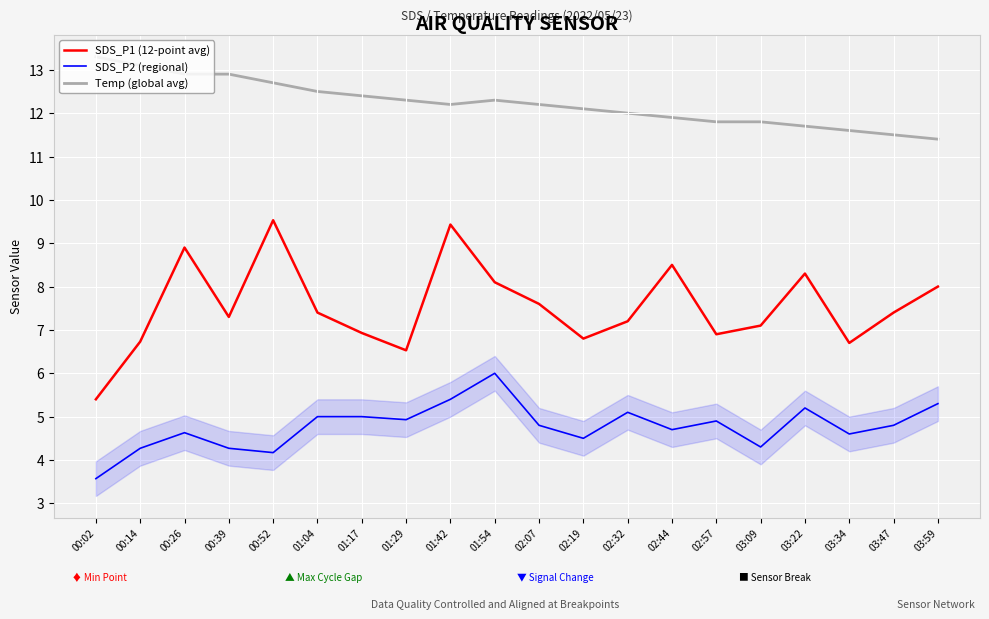

What is the average value of the SDS_P2 (regional) series?

4.8